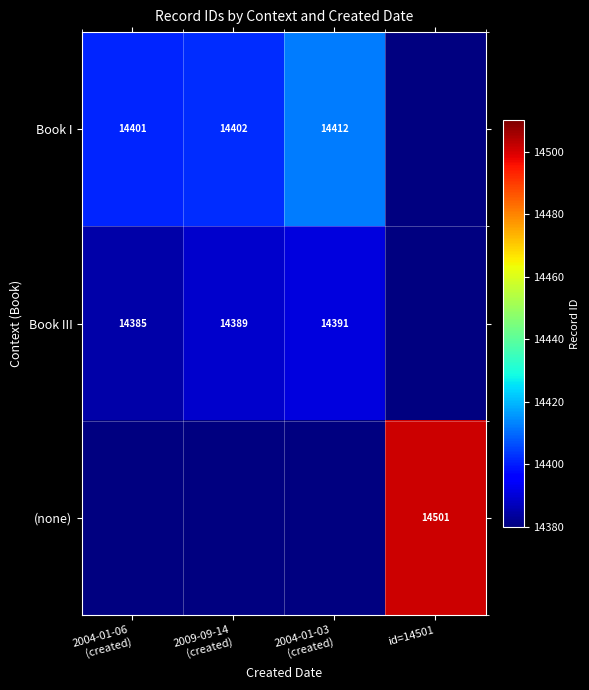

The (none) series shows 25537 at id=14501. True or false?

False